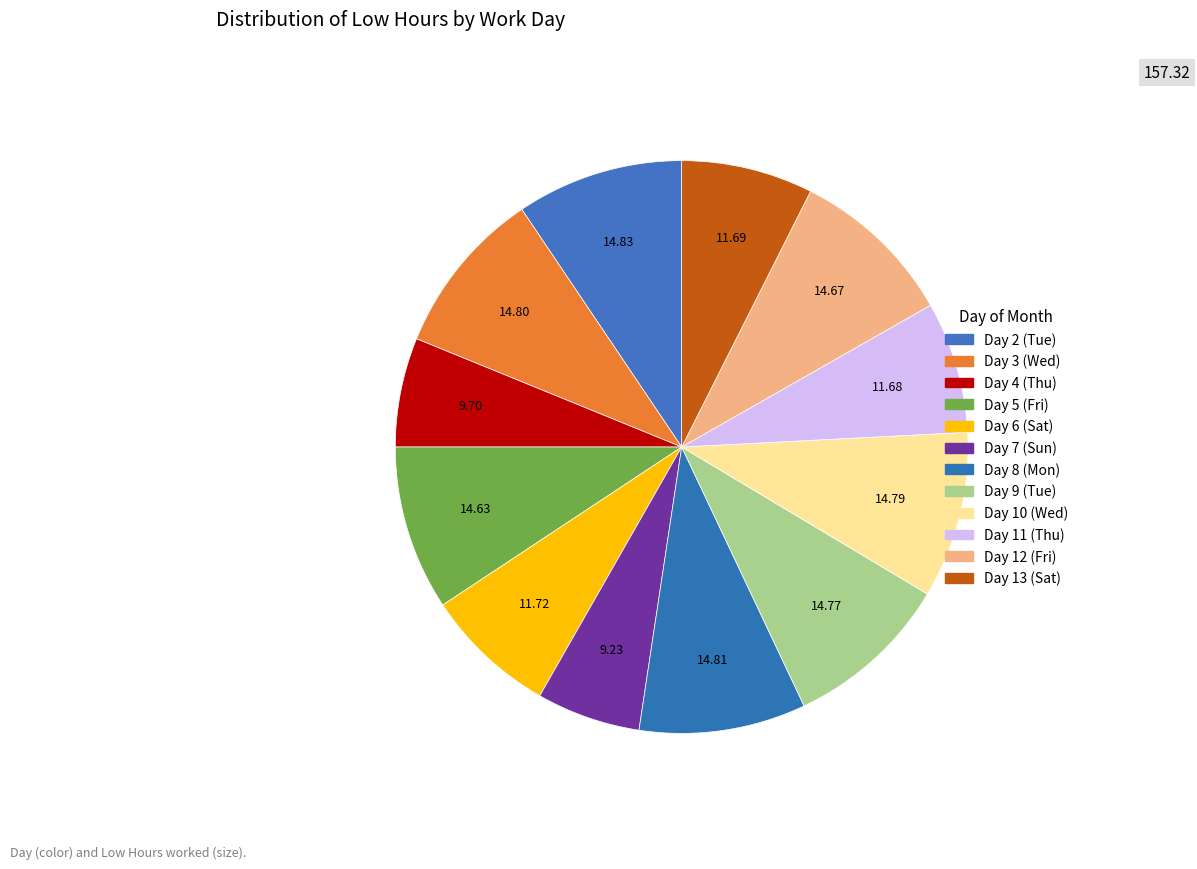

What is the ratio of the value at Day 3 (Wed) to the value at Day 13 (Sat)?

1.3